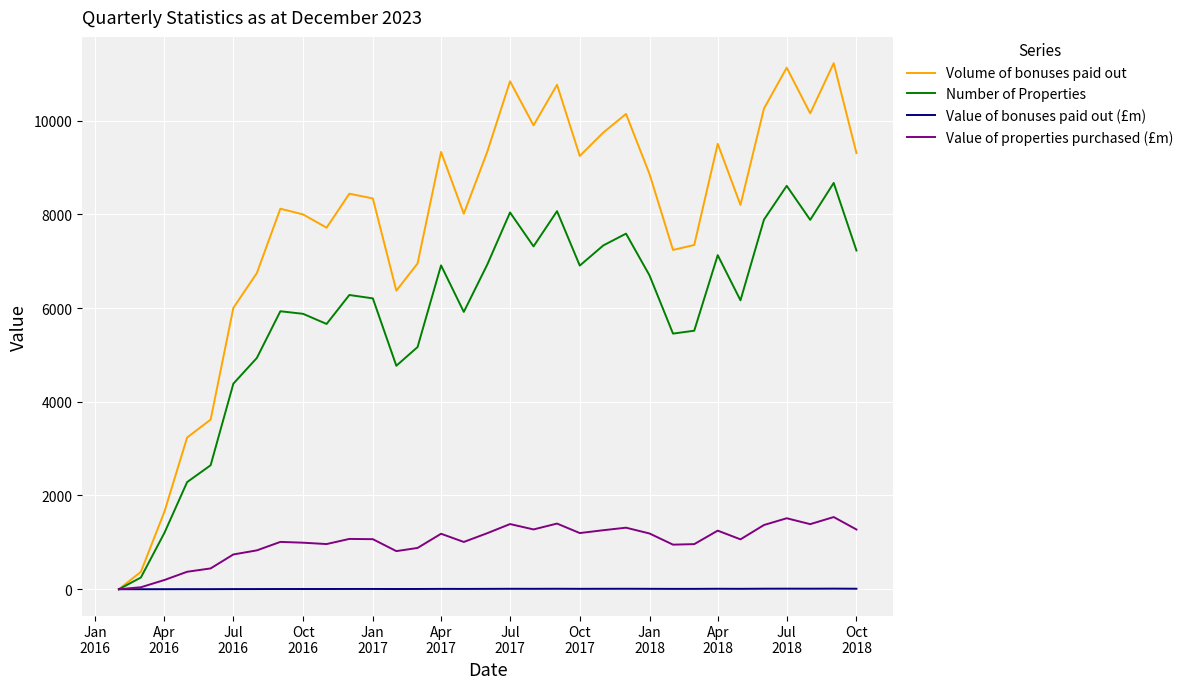

Which series has the widest spread of values?

Volume of bonuses paid out